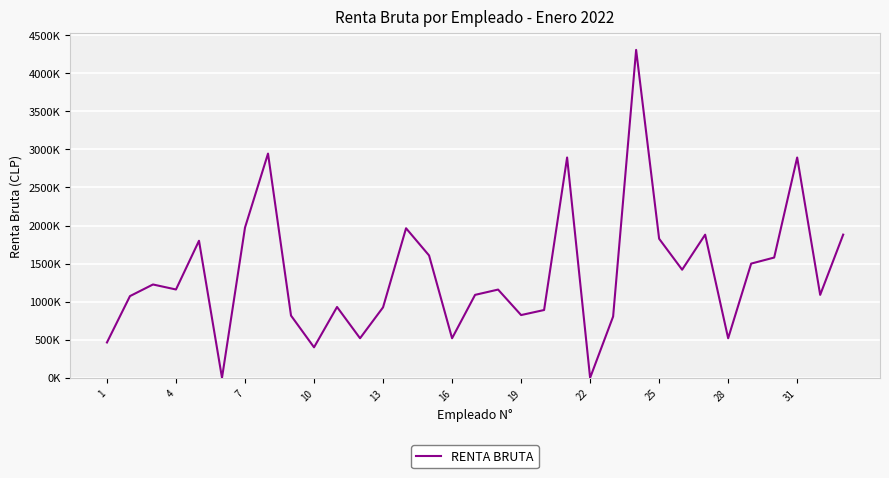

Is this an area chart (filled region under the line)?

No